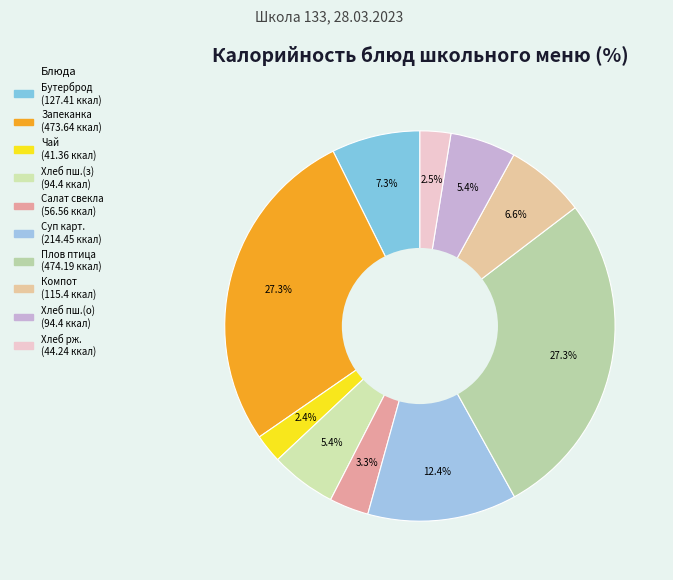

How many slices are in this pie chart?

10